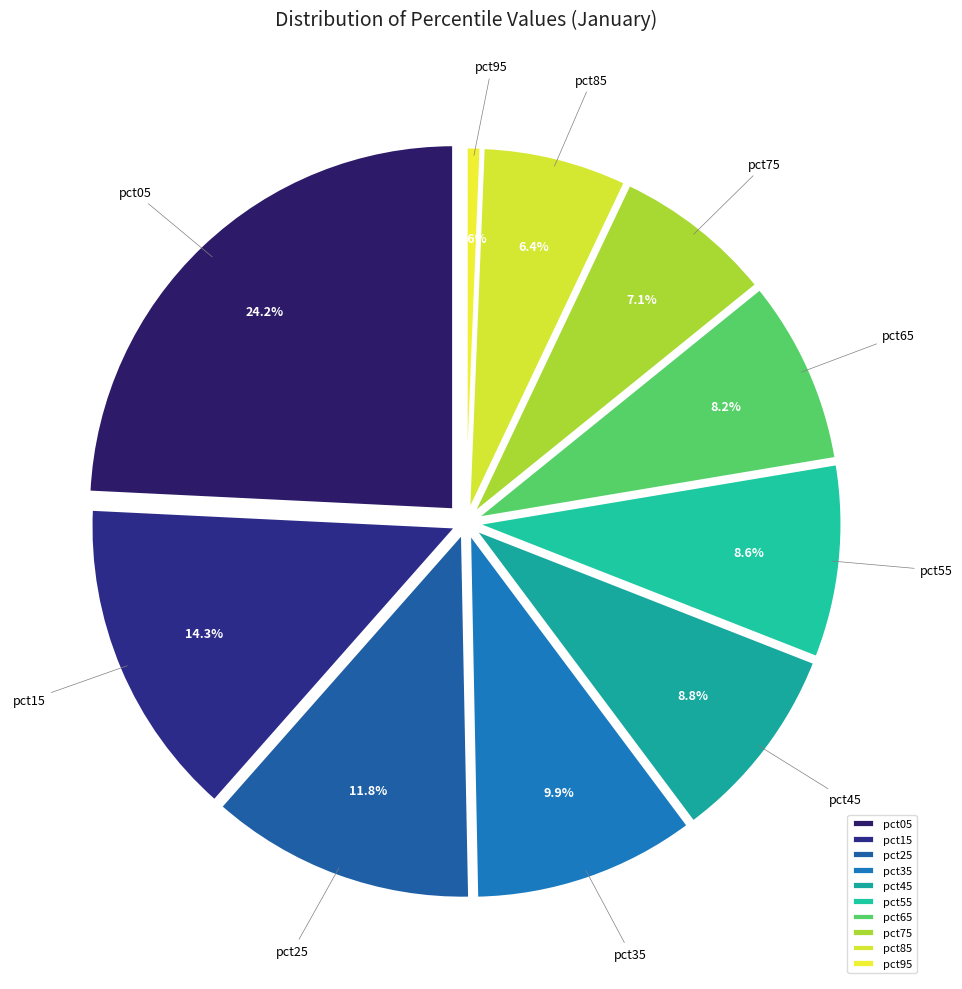

Which category has the biggest portion of the pie?

pct05